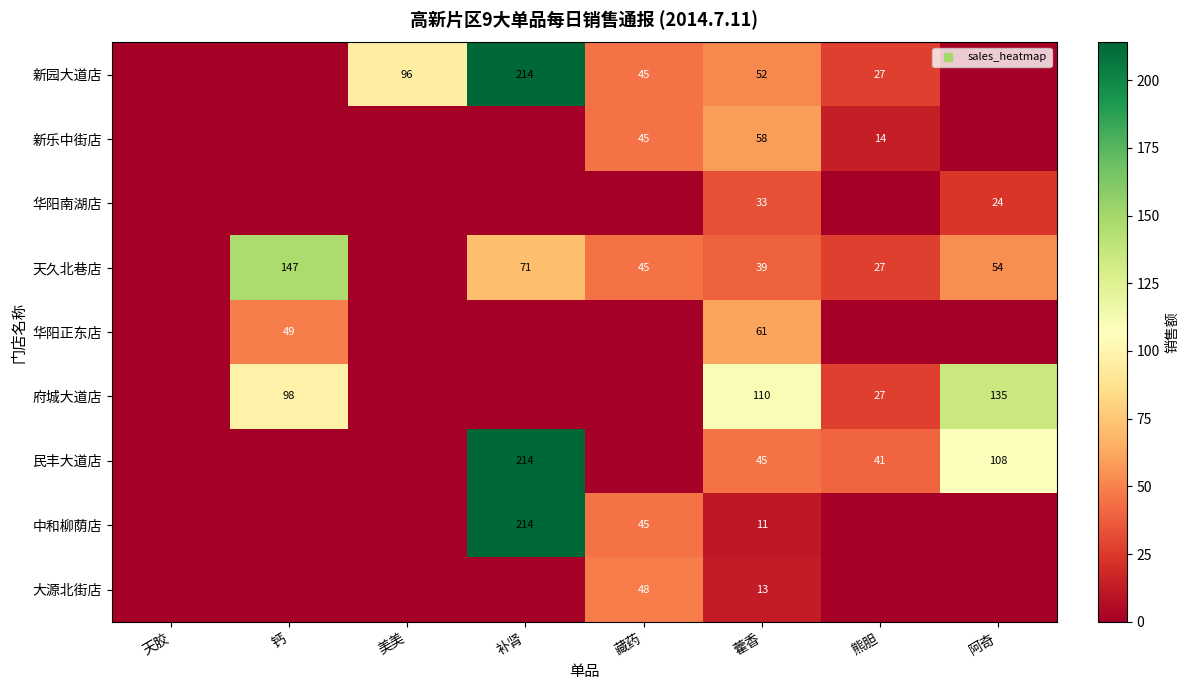

Rank the categories by 天久北巷店 value from lowest to highest.

天胶, 美美, 熊胆, 藿香, 藏药, 阿奇, 补肾, 钙